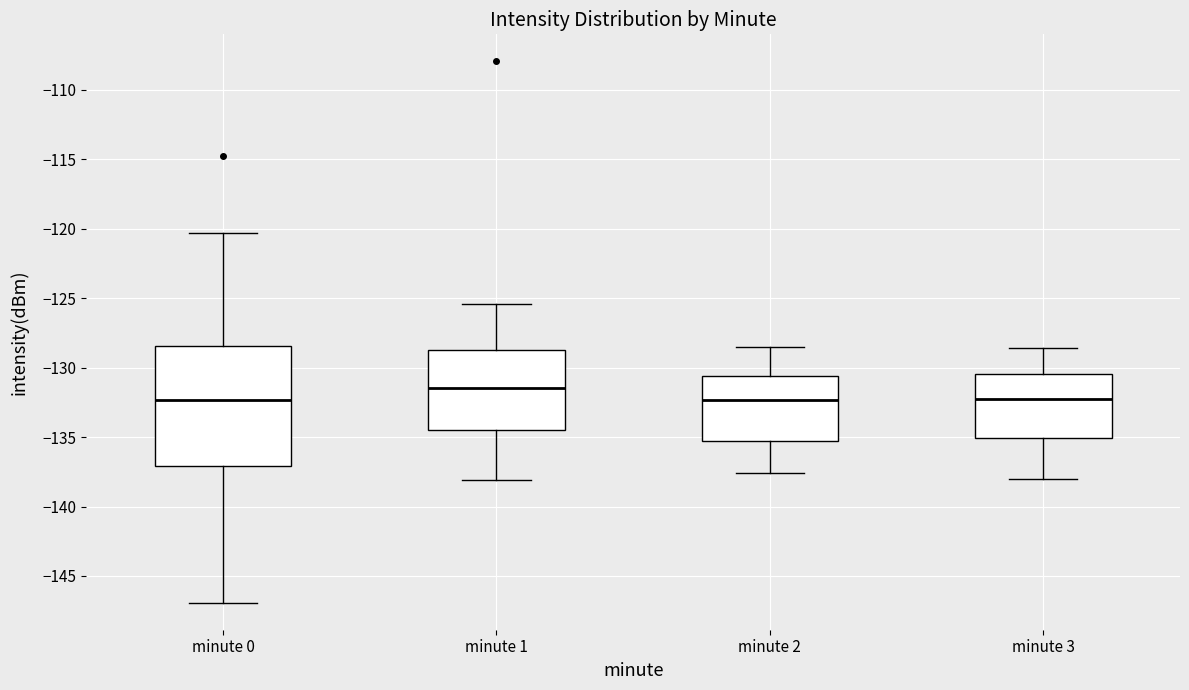

Which box's median line is the highest?

minute 1